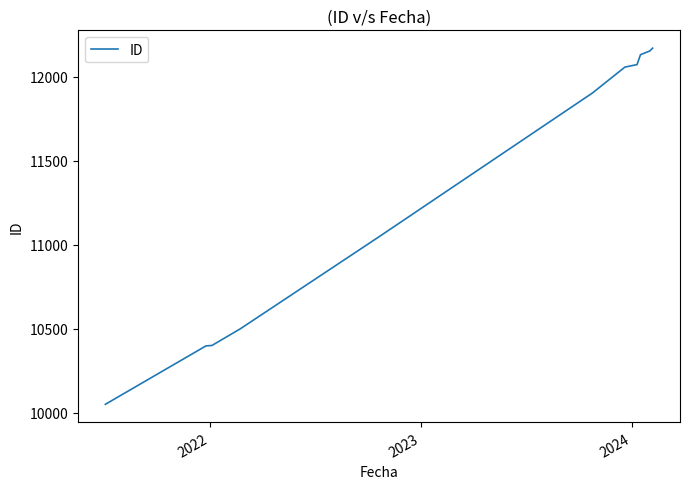

What is the difference between the second highest and second lowest values?

1756